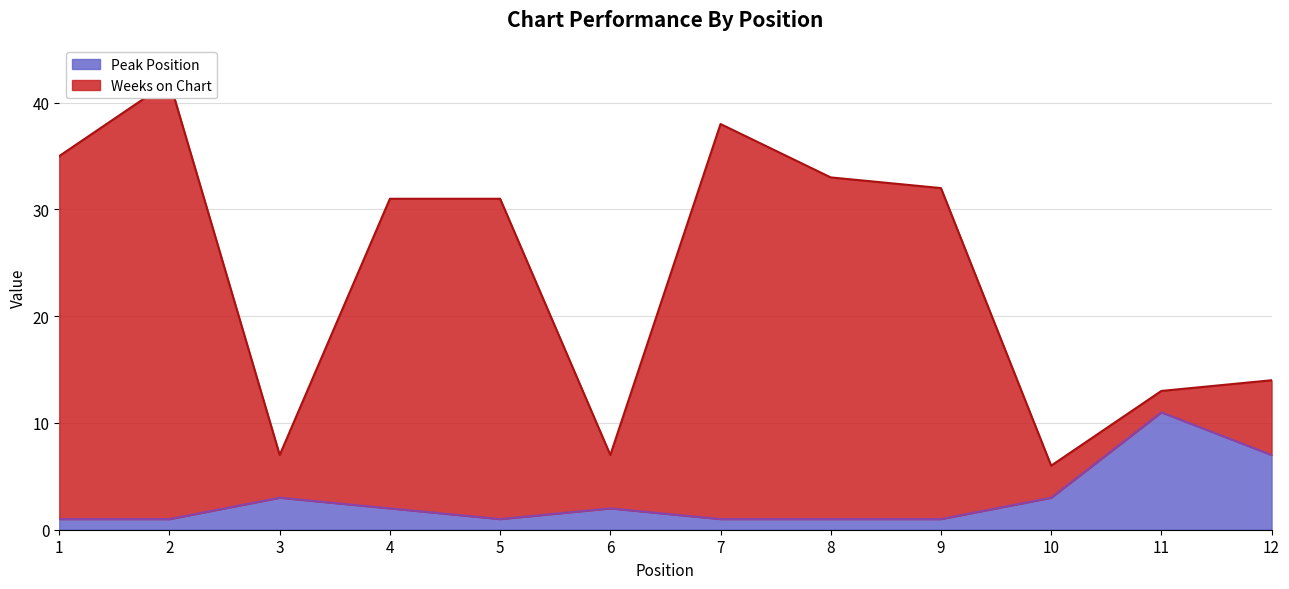

At which category does the chart reach its minimum across all series?

1